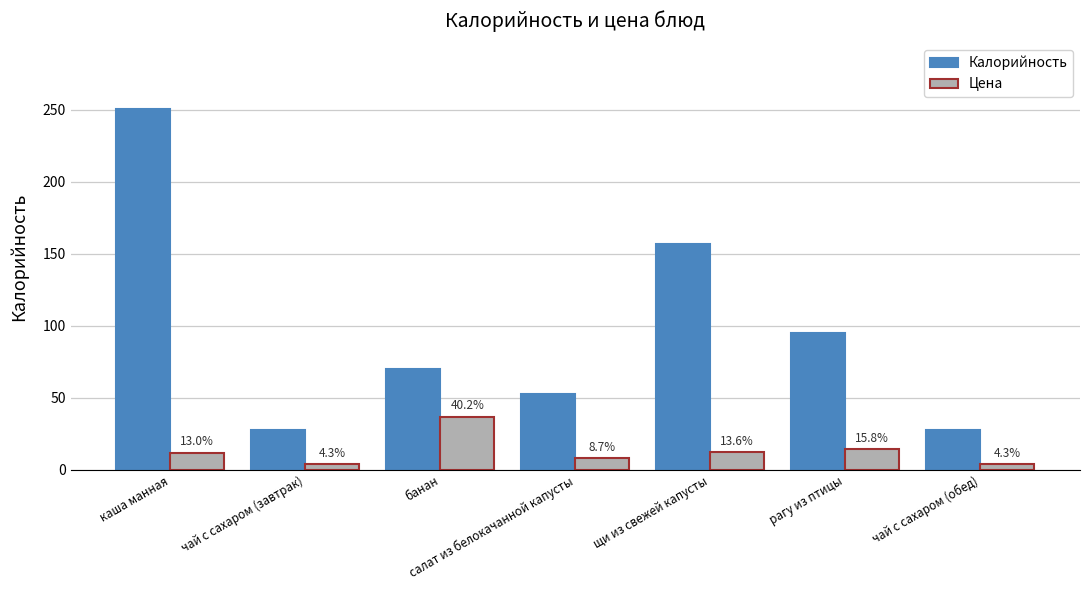

How many groups of bars are there?

7